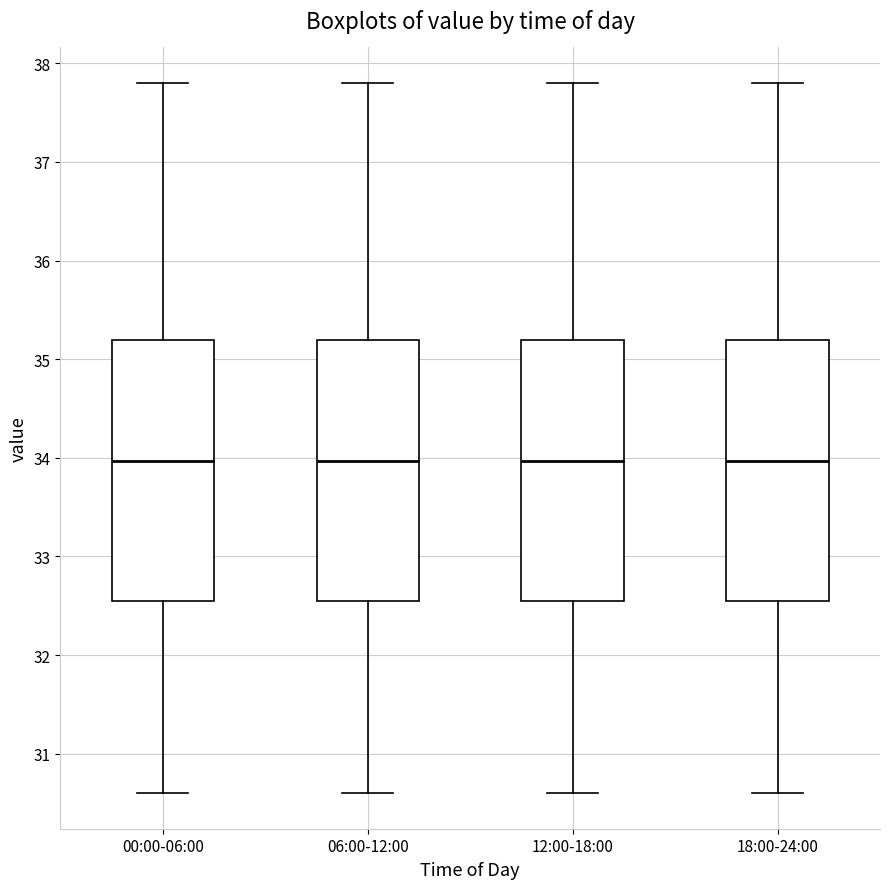

Where is the upper edge of the box for 12:00-18:00 on the y-axis? The values are not printed on the chart, so give them approximately, as read against the axis.

35.2